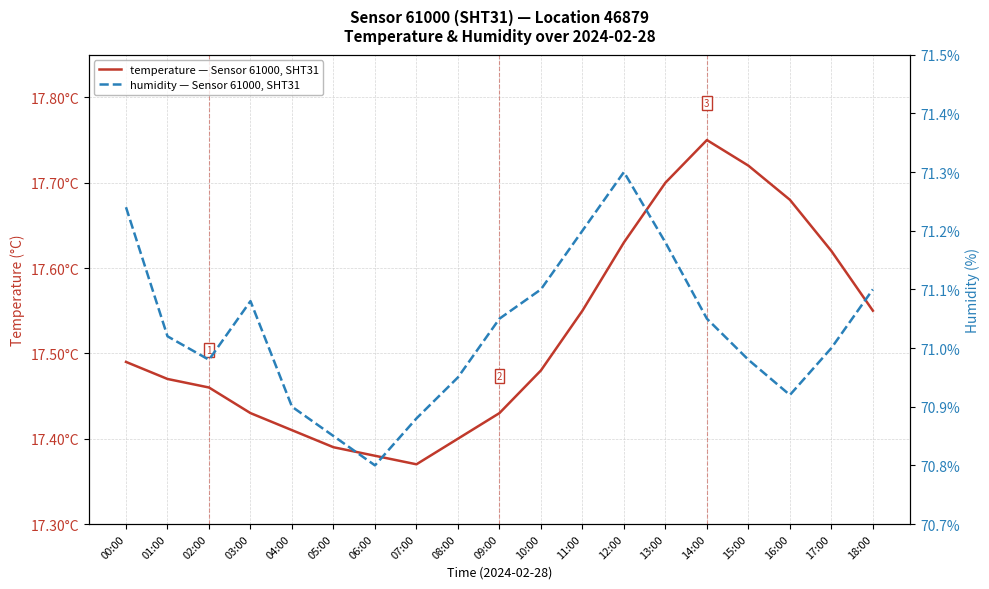

What is the sum of all humidity values?

1349.6